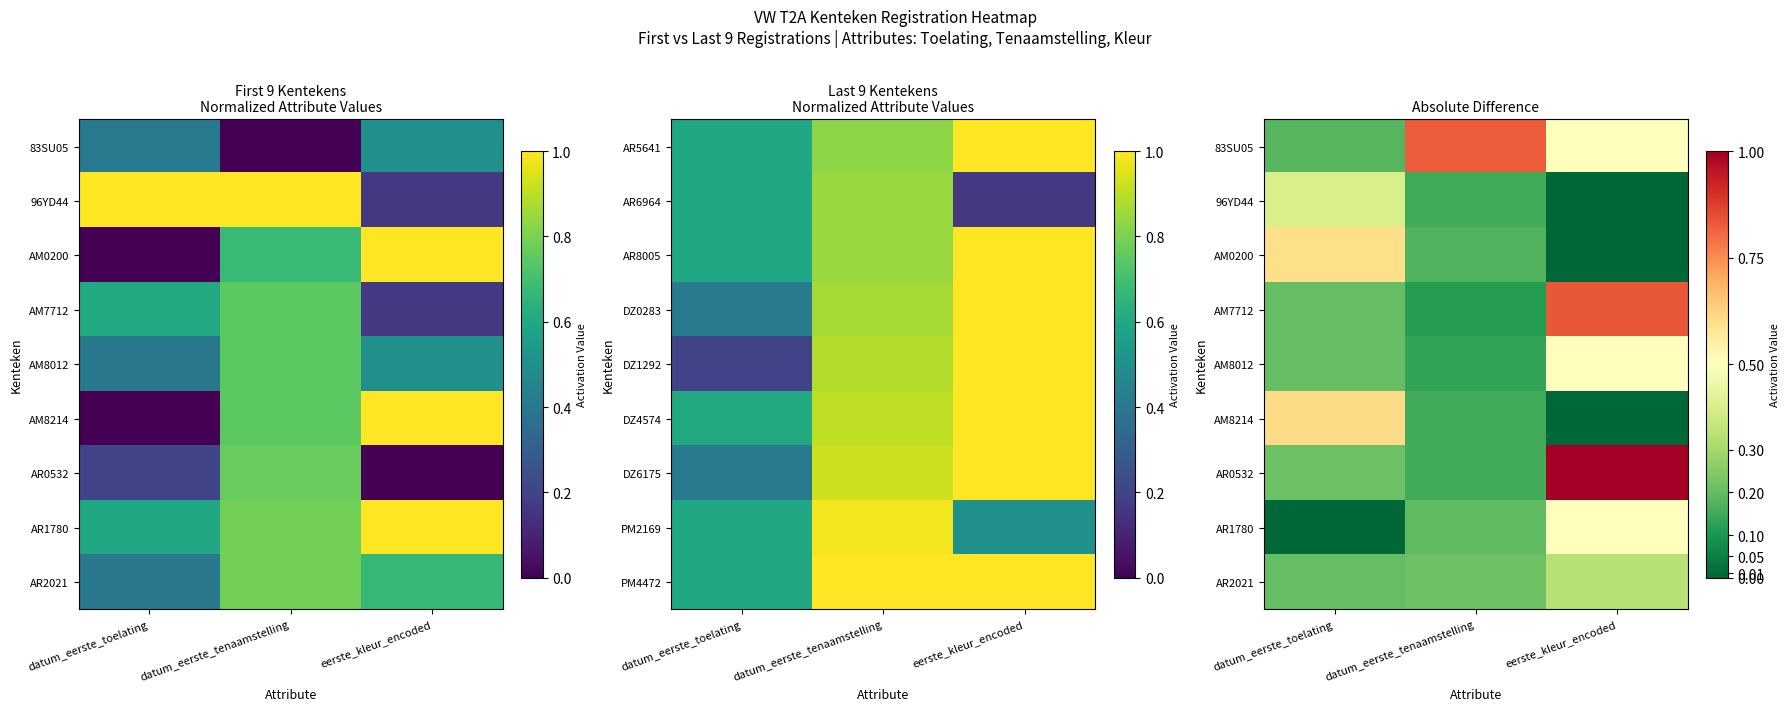

What is the difference between the AM8012 values at datum_eerste_tenaamstelling and eerste_kleur_encoded?

0.4